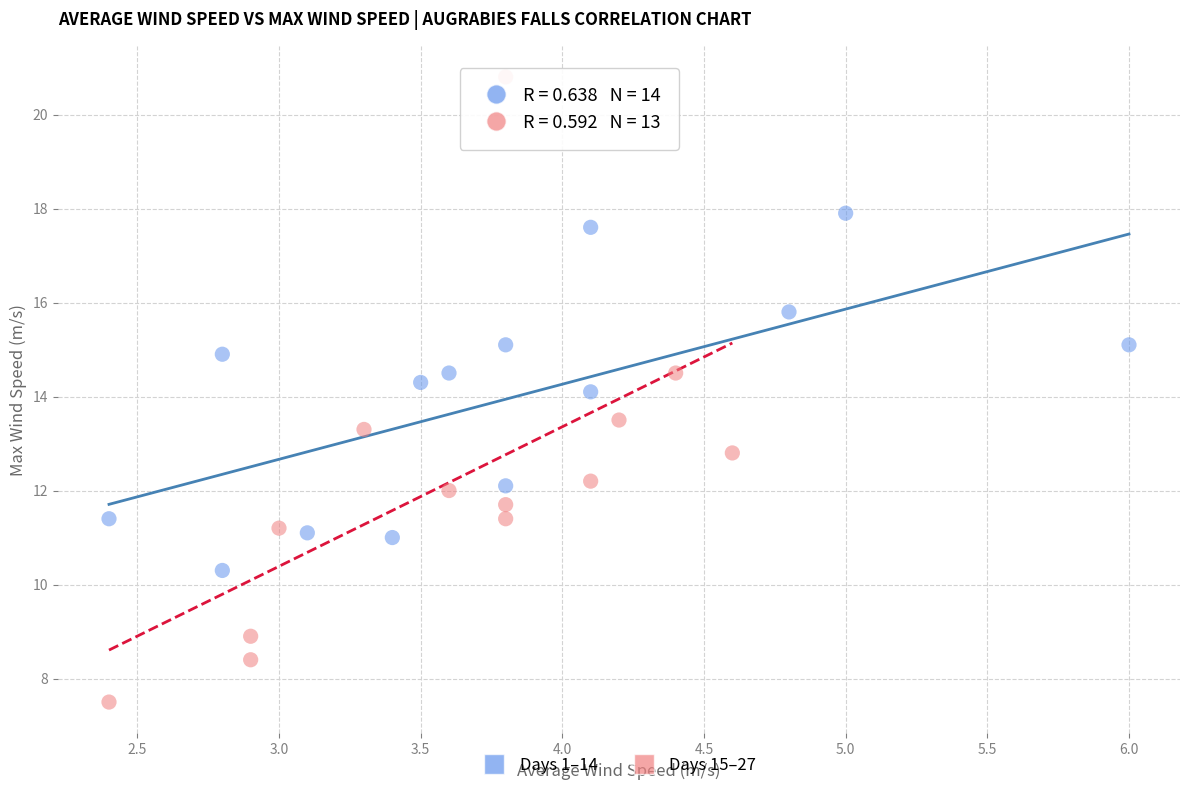

Which series has the widest spread of Y values?

Days 15–27